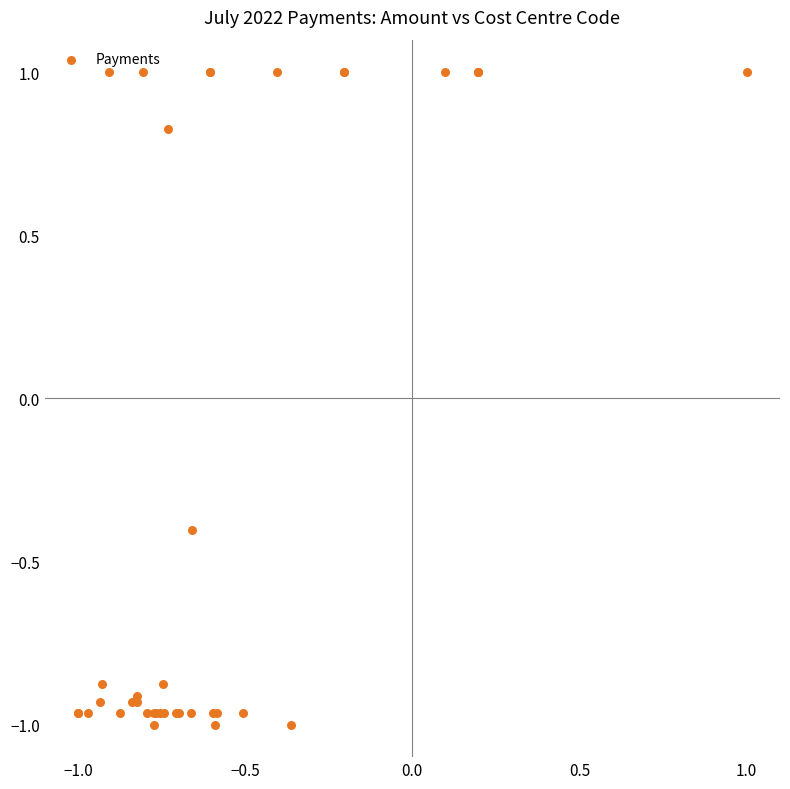

What Y value in the scatter plot is closest to 0?

-0.4